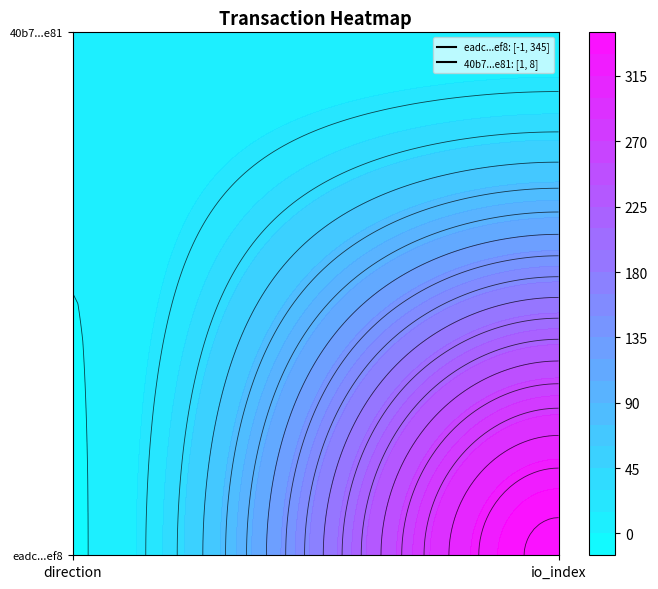

Is it true that eadc0185a679ba0c14d8ba418678f48e4df2ef8 equals 345 at 1?

True